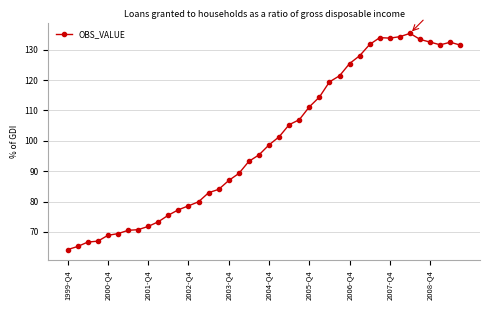

What is the value of the 18th point from the left?

89.3